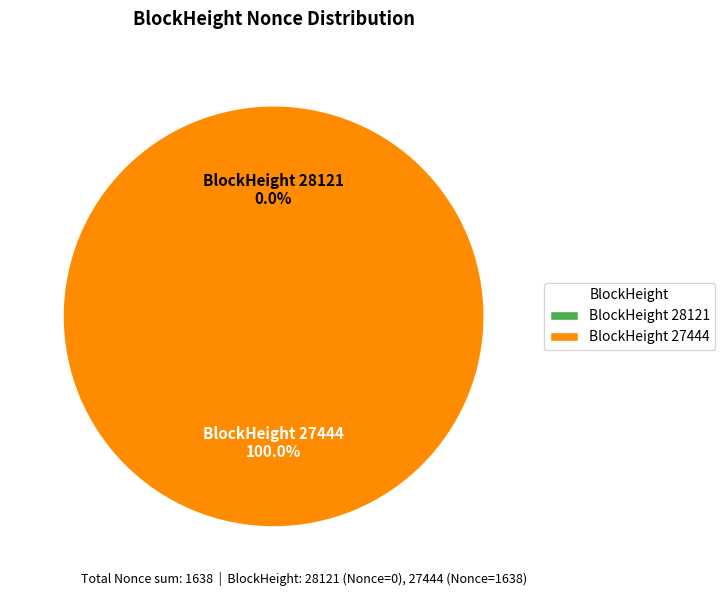

Does 27444 represent more than half of the total?

Yes